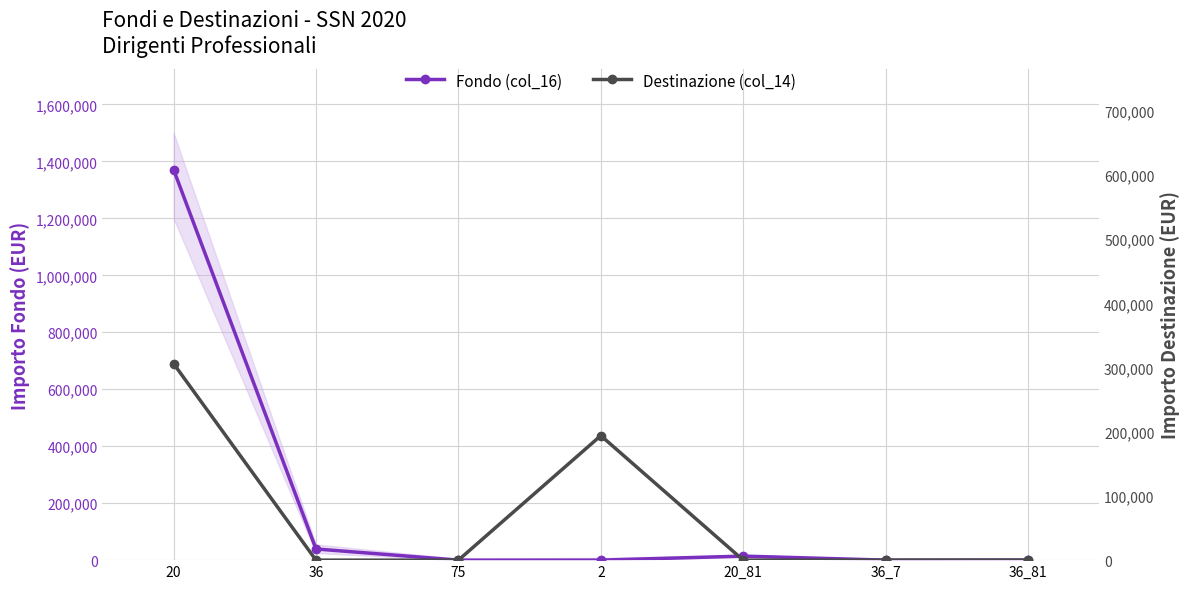

True or false: Fondo (col_16) and Destinazione (col_14) cross at least once.

True